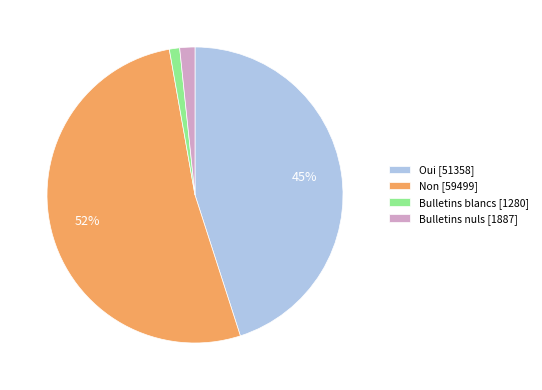

How many slices are in this pie chart?

4